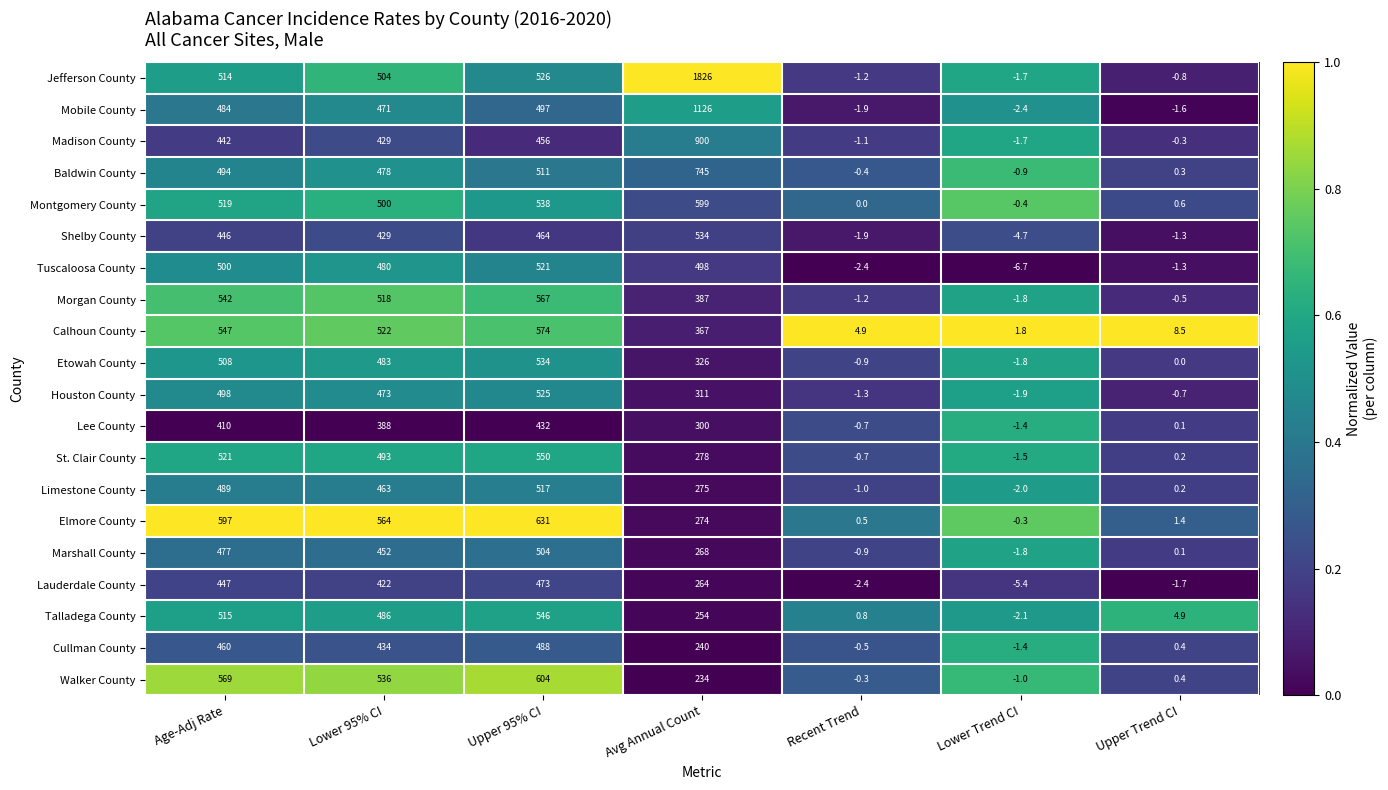

How many categories are shown in the chart?

7